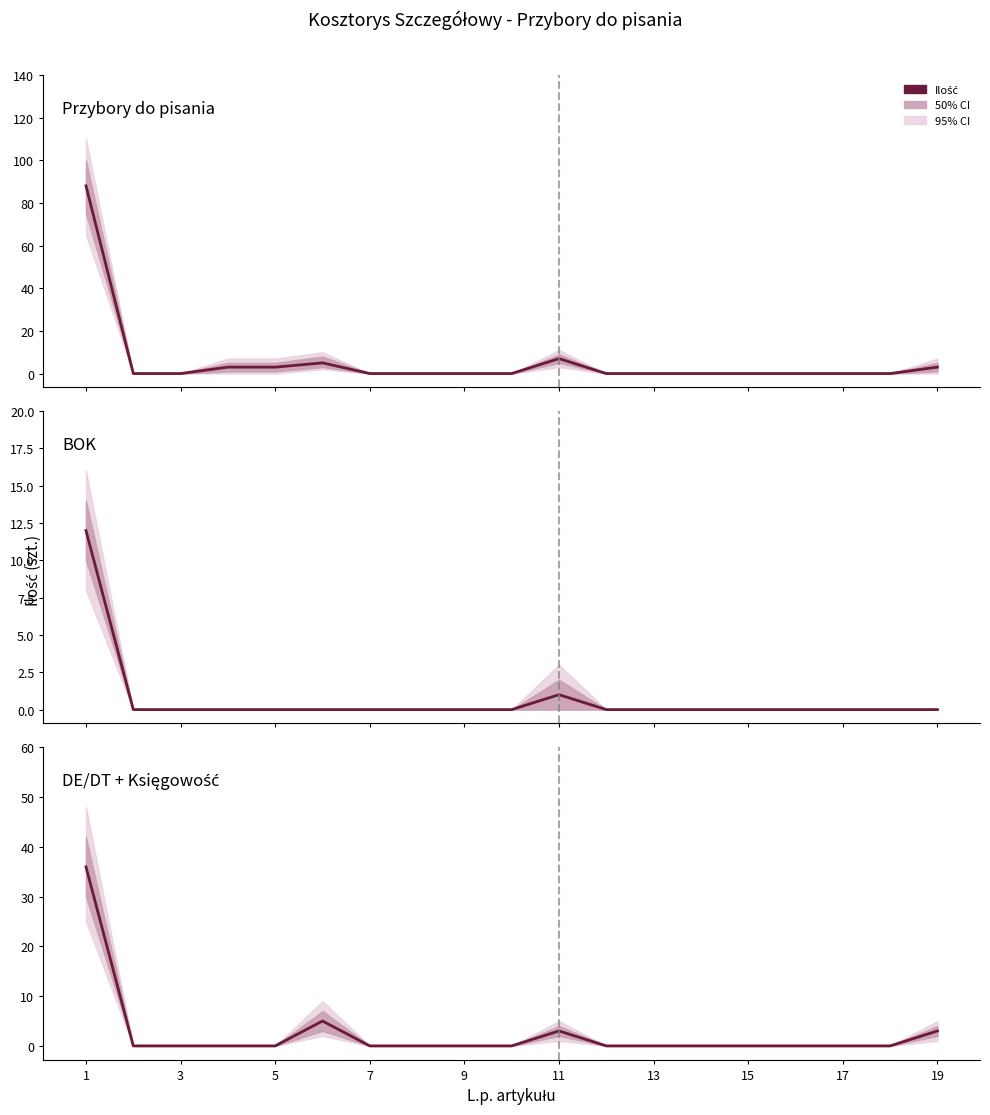

Is the value of BOK at 3 greater than the value of DE/DT + Księgowość at 10?

No